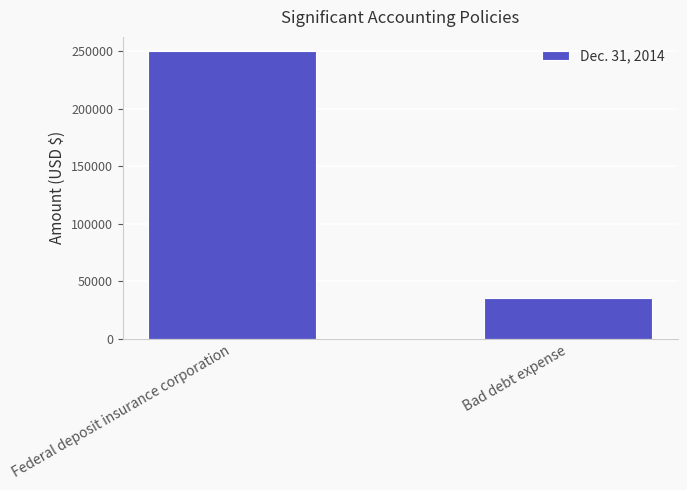

True or false: the data shows 35137 at Bad debt expense.

True